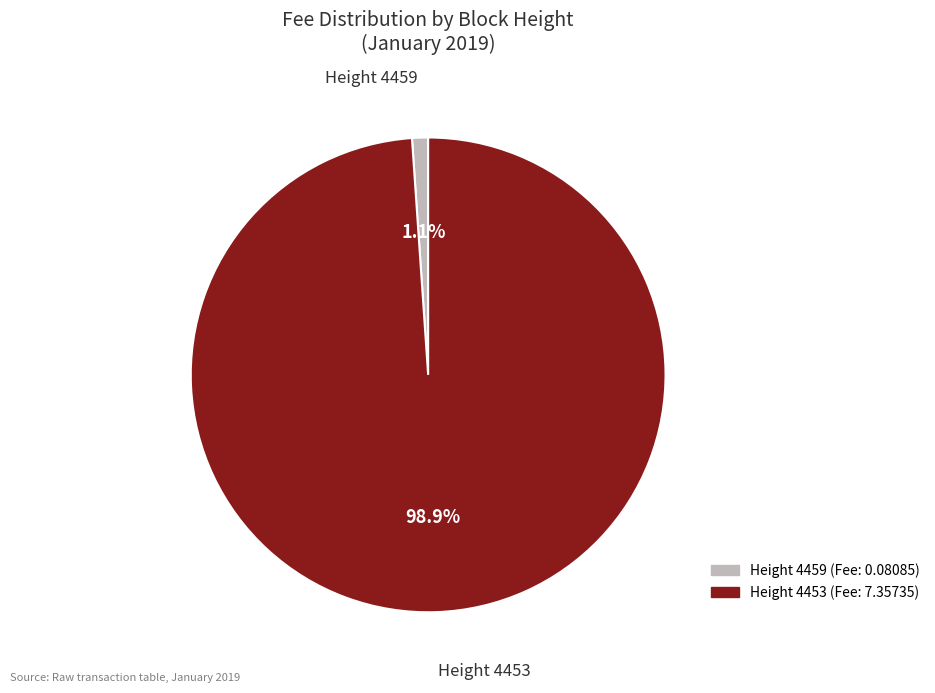

Is there any slice that represents more than half of the pie?

Yes